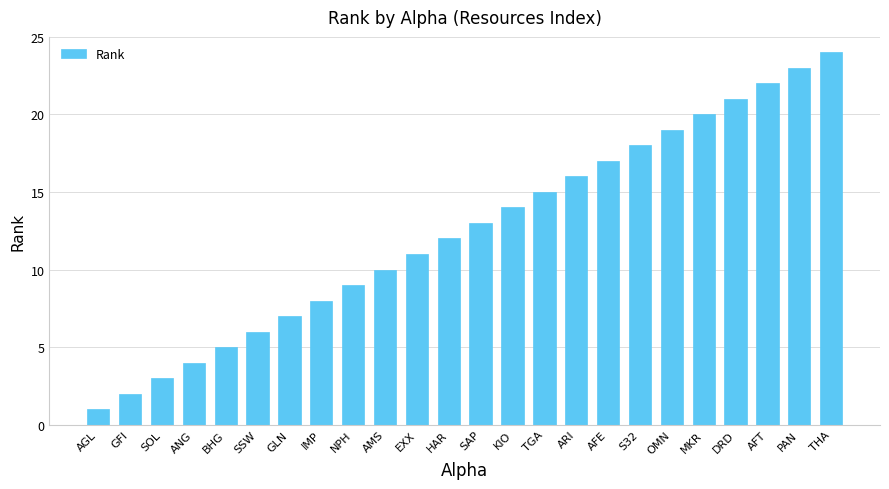

Reading left to right, transcribe all the data shown in this chart.

AGL=1	GFI=2	SOL=3	ANG=4	BHG=5	SSW=6	GLN=7	IMP=8	NPH=9	AMS=10	EXX=11	HAR=12	SAP=13	KIO=14	TGA=15	ARI=16	AFE=17	S32=18	OMN=19	MKR=20	DRD=21	AFT=22	PAN=23	THA=24